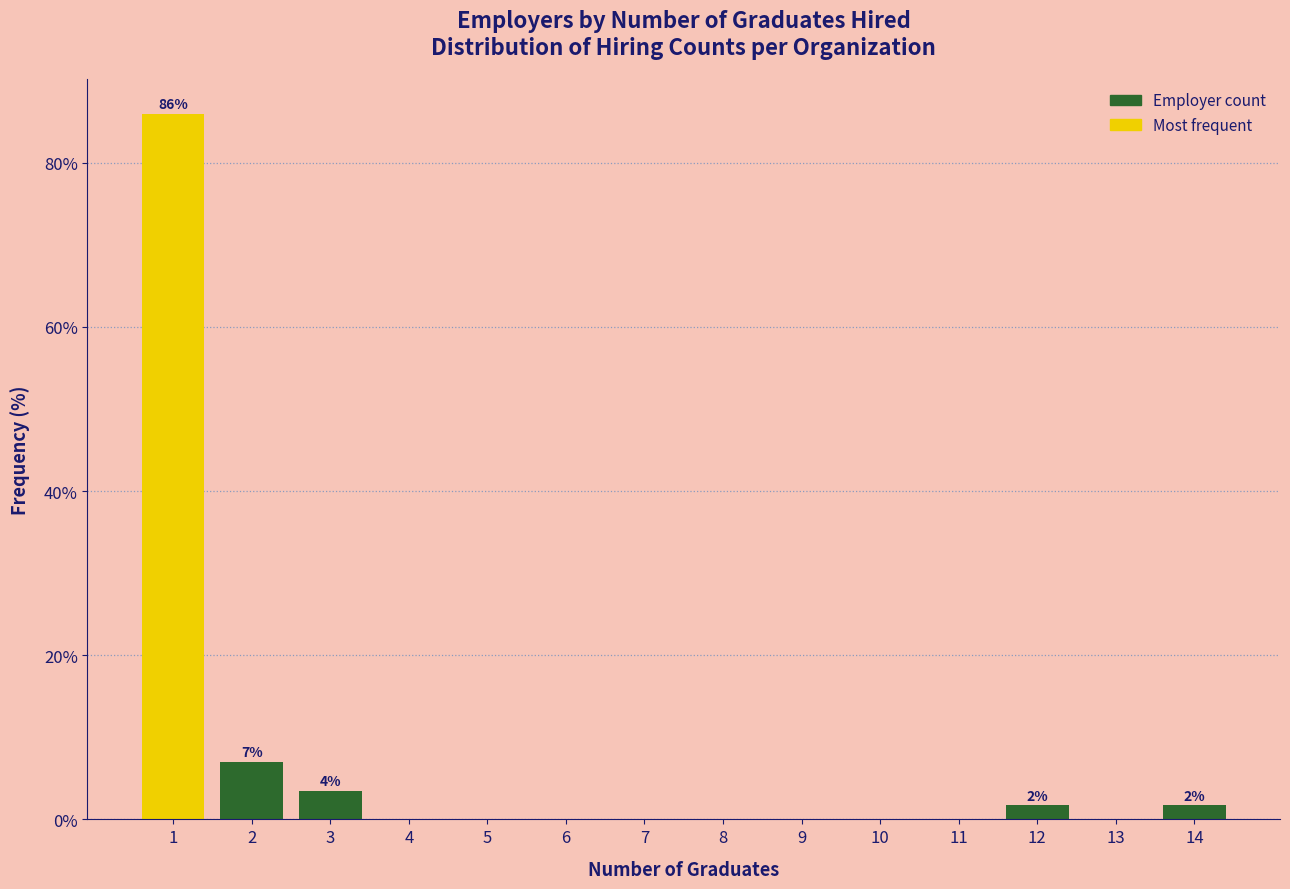

Reading left to right, list all the values displayed in this chart.

1=86.0	2=7.0	3=3.5	4=0.0	5=0.0	6=0.0	7=0.0	8=0.0	9=0.0	10=0.0	11=0.0	12=1.8	13=0.0	14=1.8